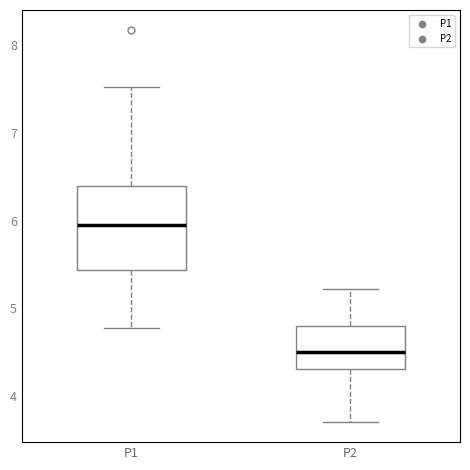

Reading left to right, read every box against the y-axis: the position of its median line, the range the box covers, and the ends of its whiskers. The values are not printed on the chart, so give them approximately, as read against the axis.

P1: median 6.0, box 5.4 to 6.4, whiskers 4.8 to 7.5
P2: median 4.5, box 4.3 to 4.8, whiskers 3.7 to 5.2